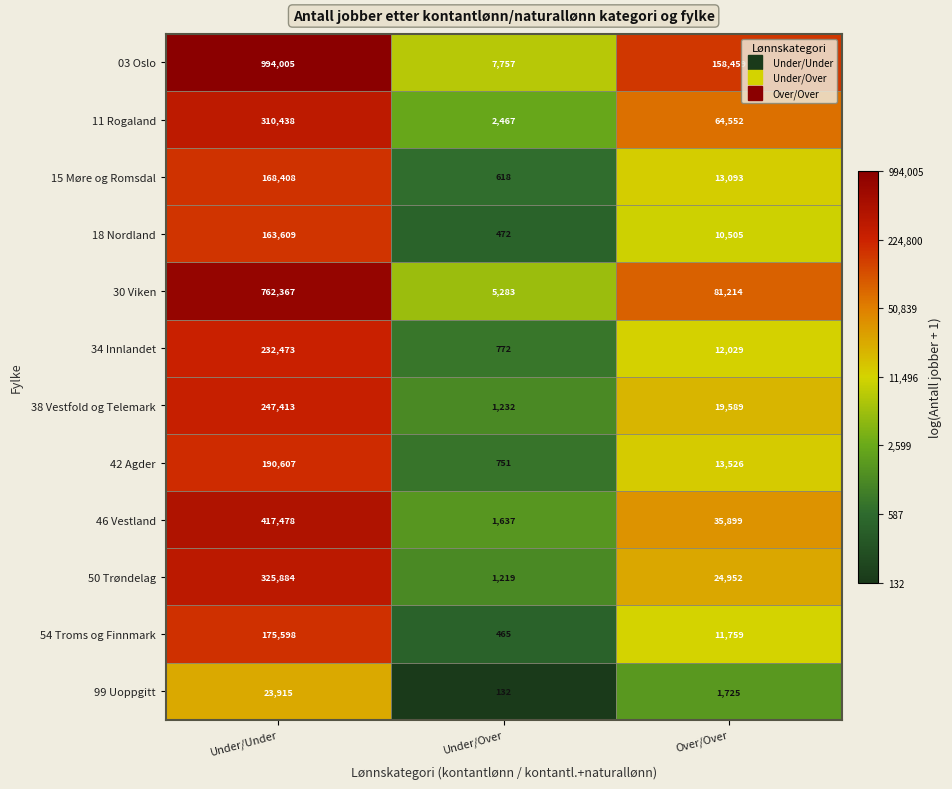

The value of 54 Troms og Finnmark at Over/Over is 18329. True or false?

False